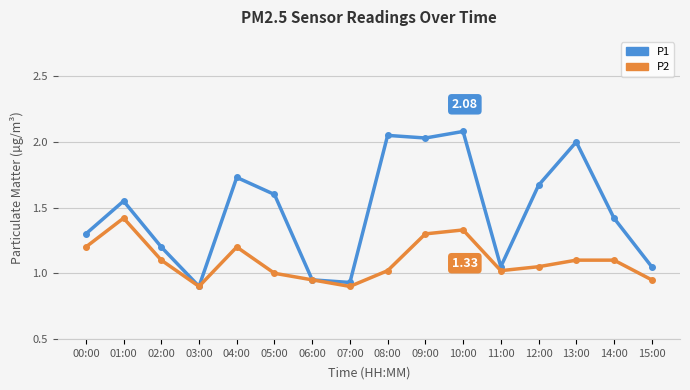

Where is the first local maximum for P1?

01:00